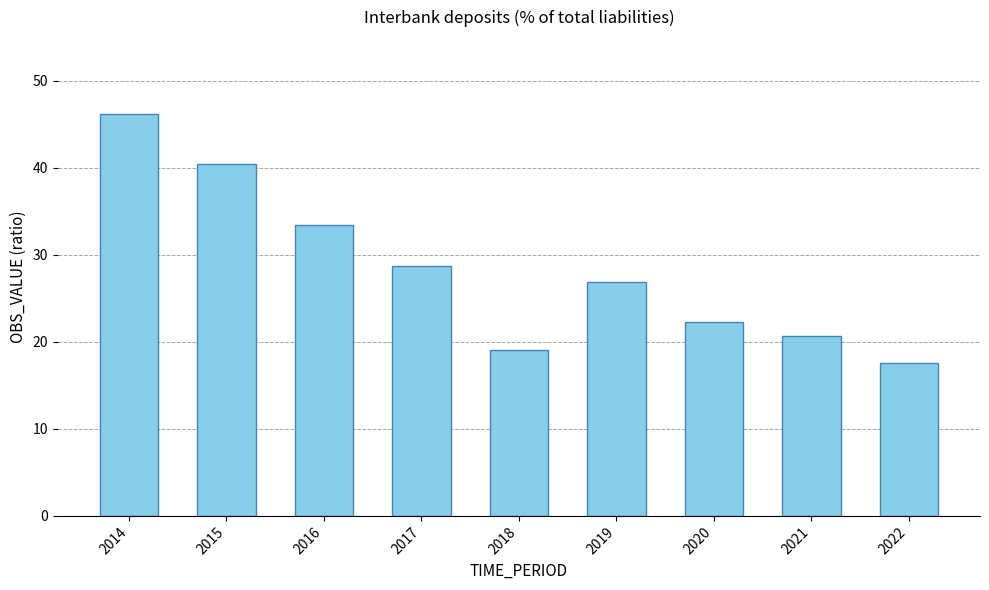

List the labels in order of value, largest first.

2014, 2015, 2016, 2017, 2019, 2020, 2021, 2018, 2022